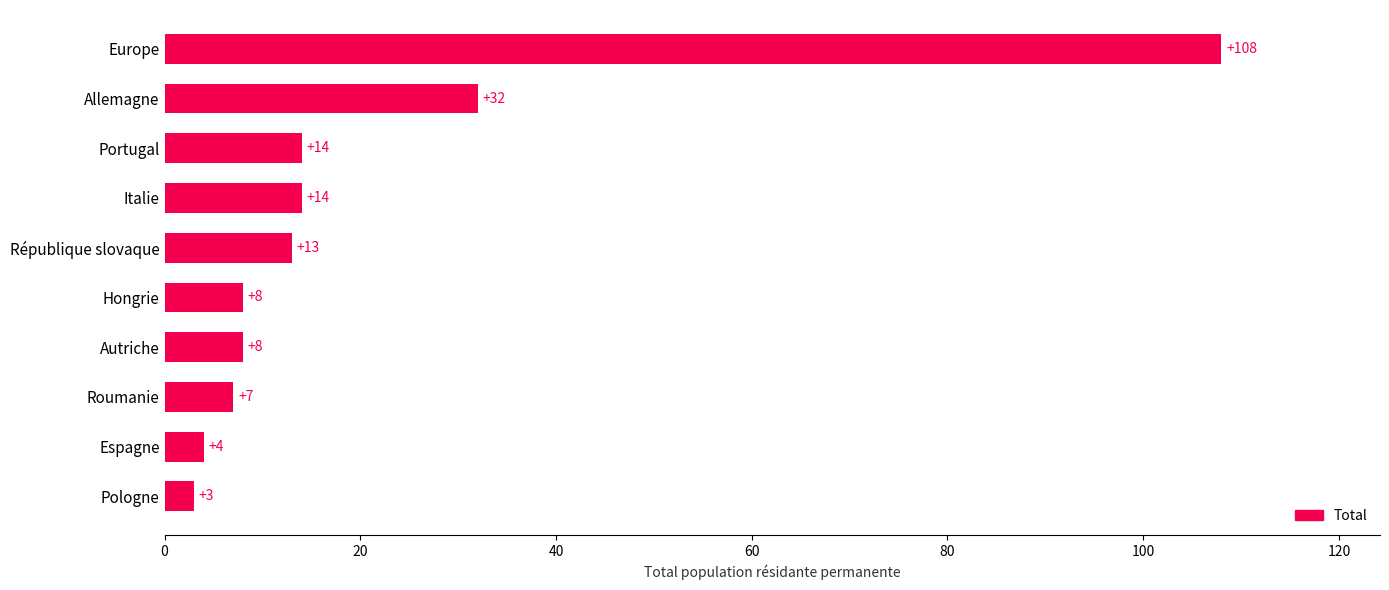

What is the change in value from Pologne to Hongrie?

+5